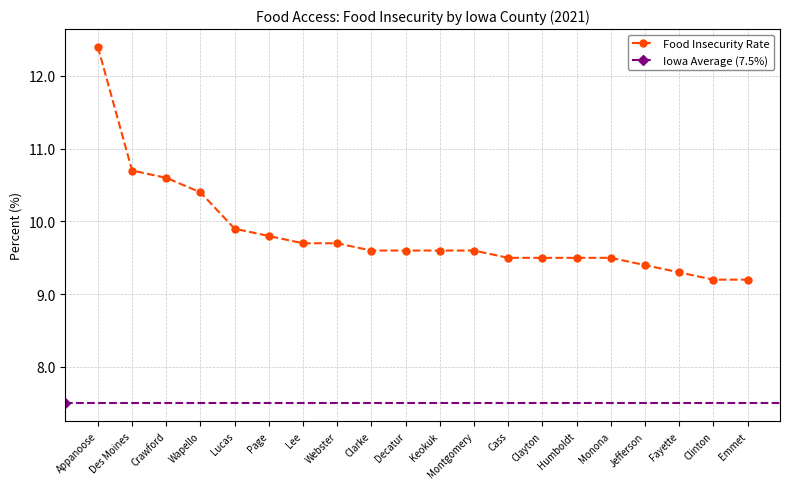

Between Decatur and Emmet, which is larger?

Decatur